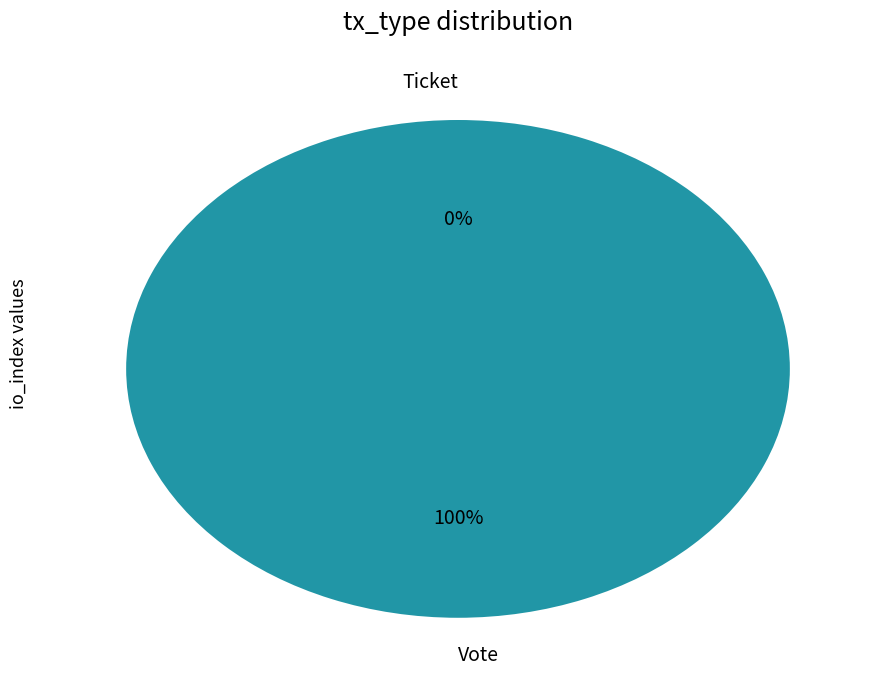

Which category has the smallest portion of the pie?

Ticket